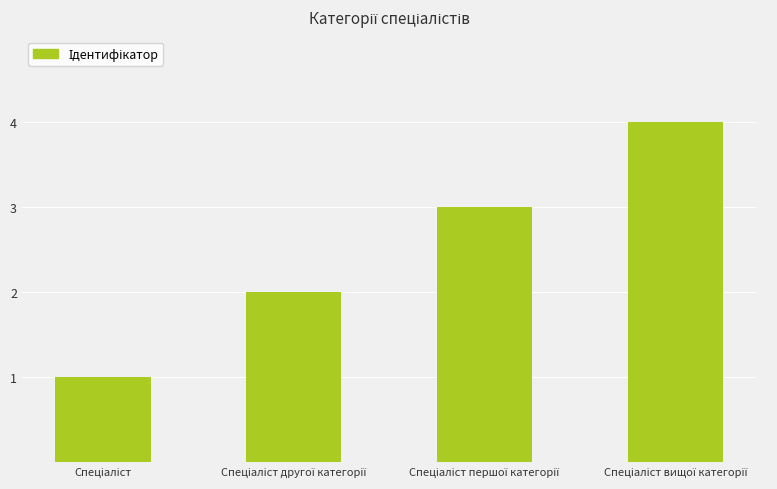

What is the greatest value displayed?

4